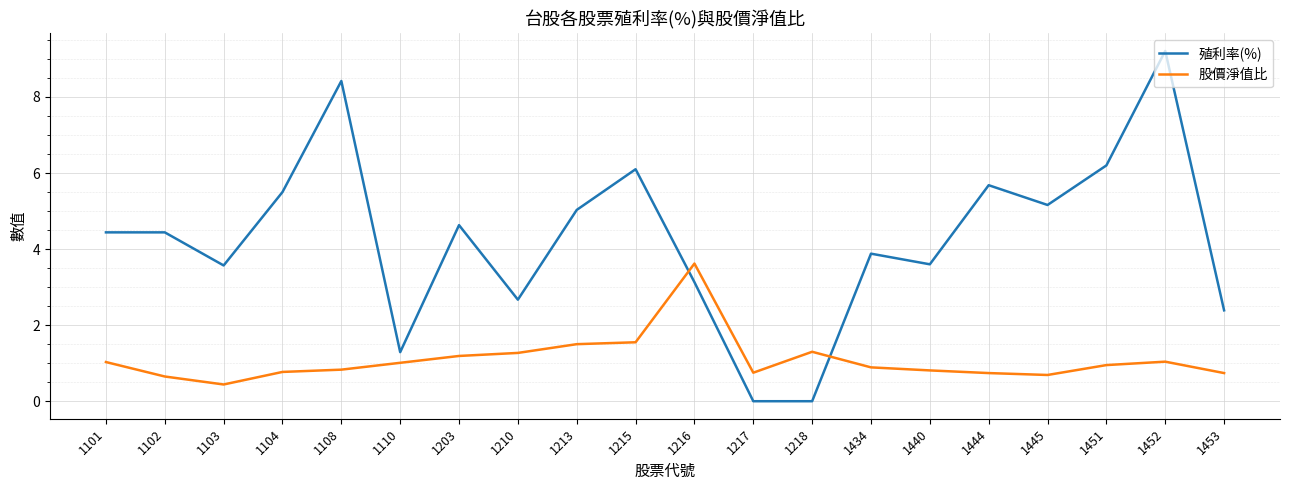

Is it true that 殖利率(%) equals 2.7 at 1210?

True